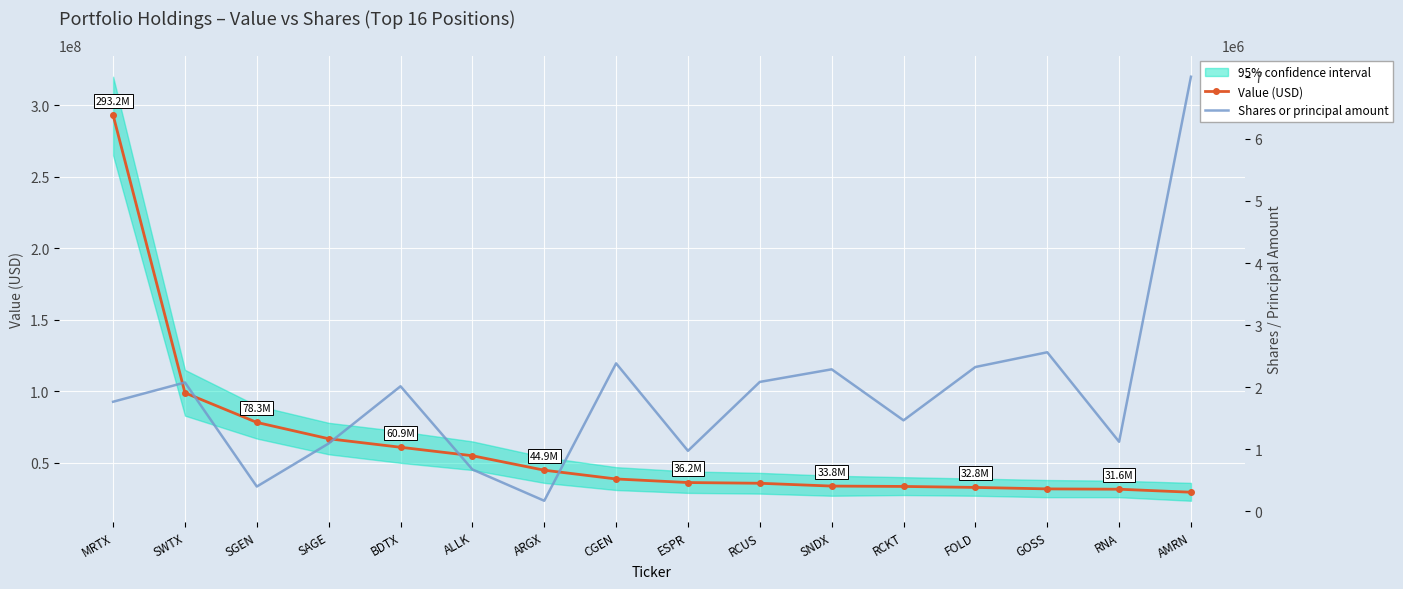

What is the maximum value for Value (USD)?

293171000